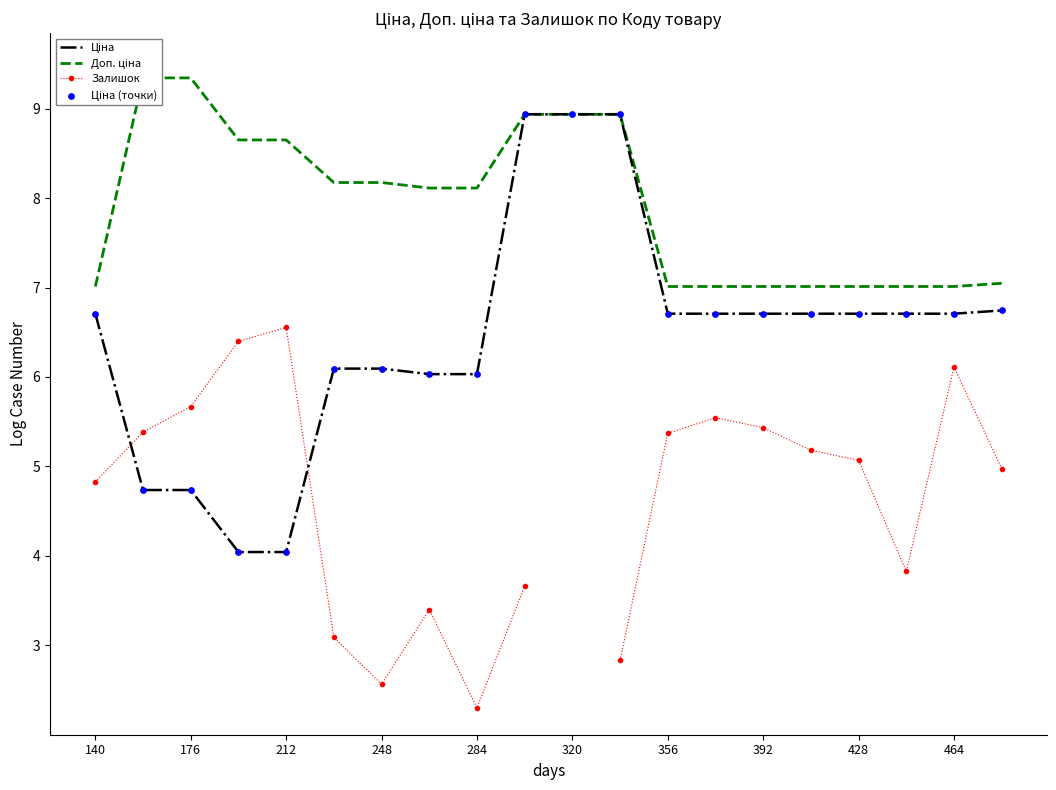

Which series has the largest Y range (max minus min)?

Ціна